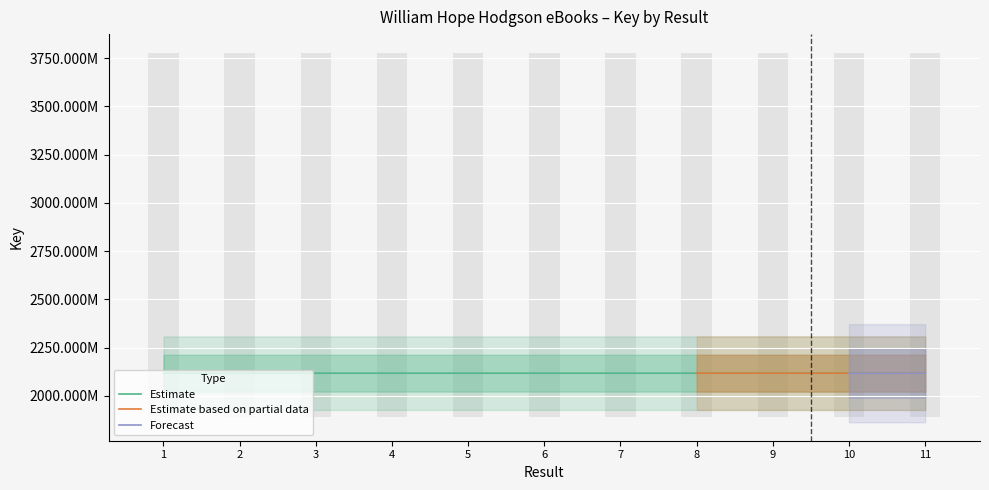

How many groups of bars are there?

11